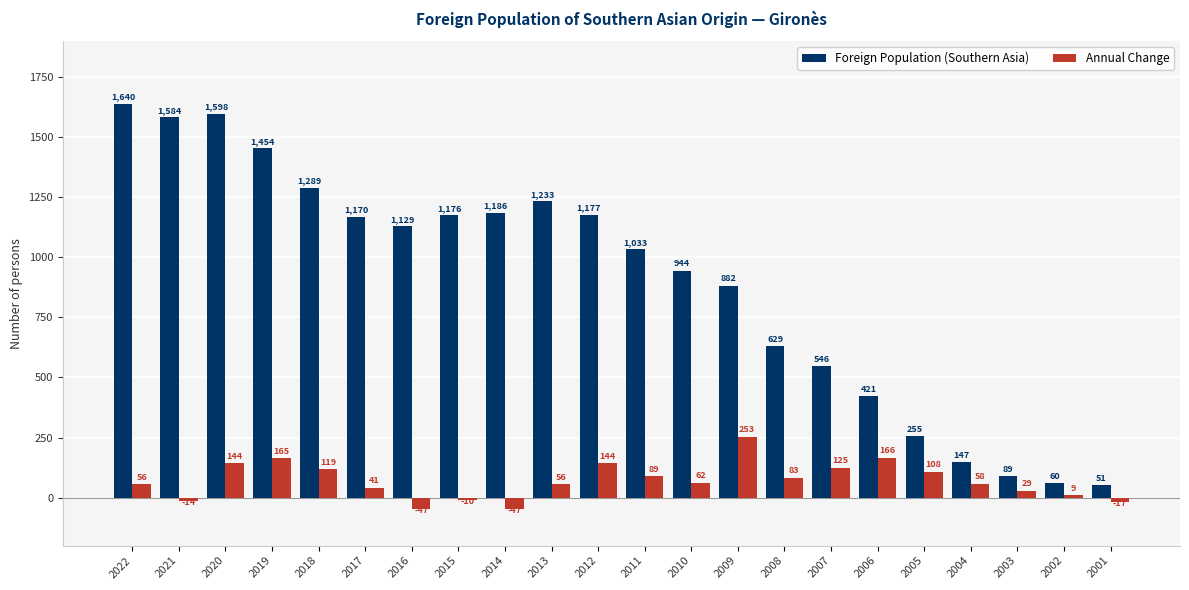

What is the average value of the Foreign Population (Southern Asia) series?

895